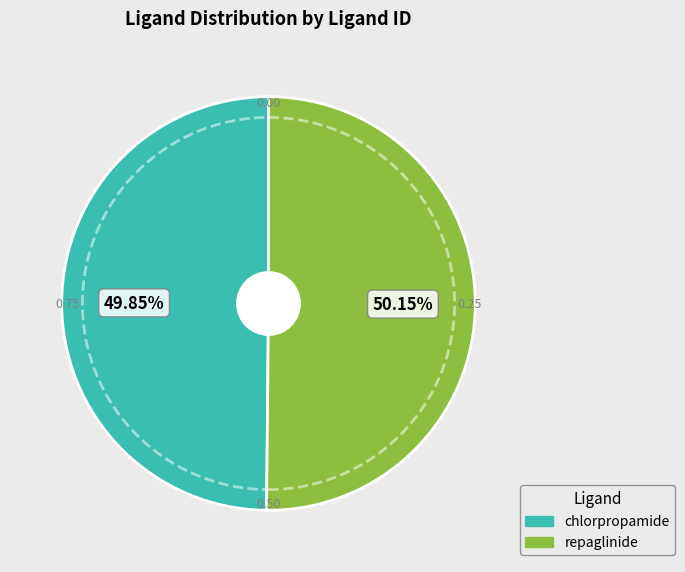

How many segments does this pie chart have?

2